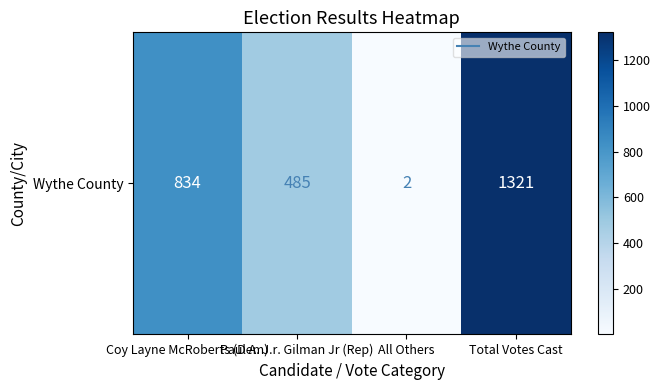

How many data points does each series have?

4